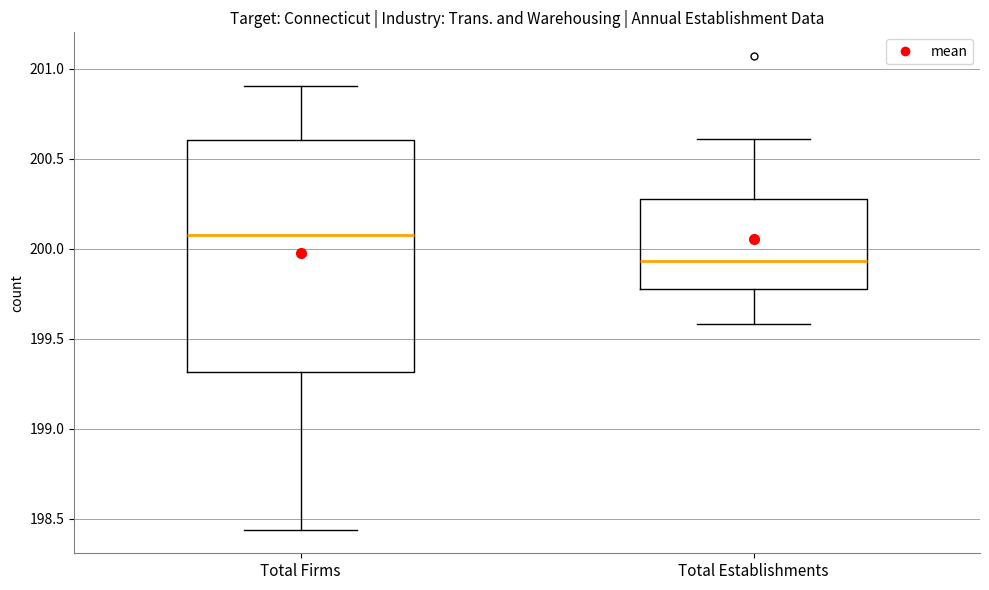

Reading left to right, transcribe this box plot: for each box, give where its median line is, the range the box spans, and where its two whiskers end, as read against the y-axis. The values are not printed on the chart, so give them approximately, as read against the axis.

Total Firms: median 200.10, box 199.30 to 200.60, whiskers 198.45 to 200.90
Total Establishments: median 199.95, box 199.80 to 200.30, whiskers 199.60 to 200.60